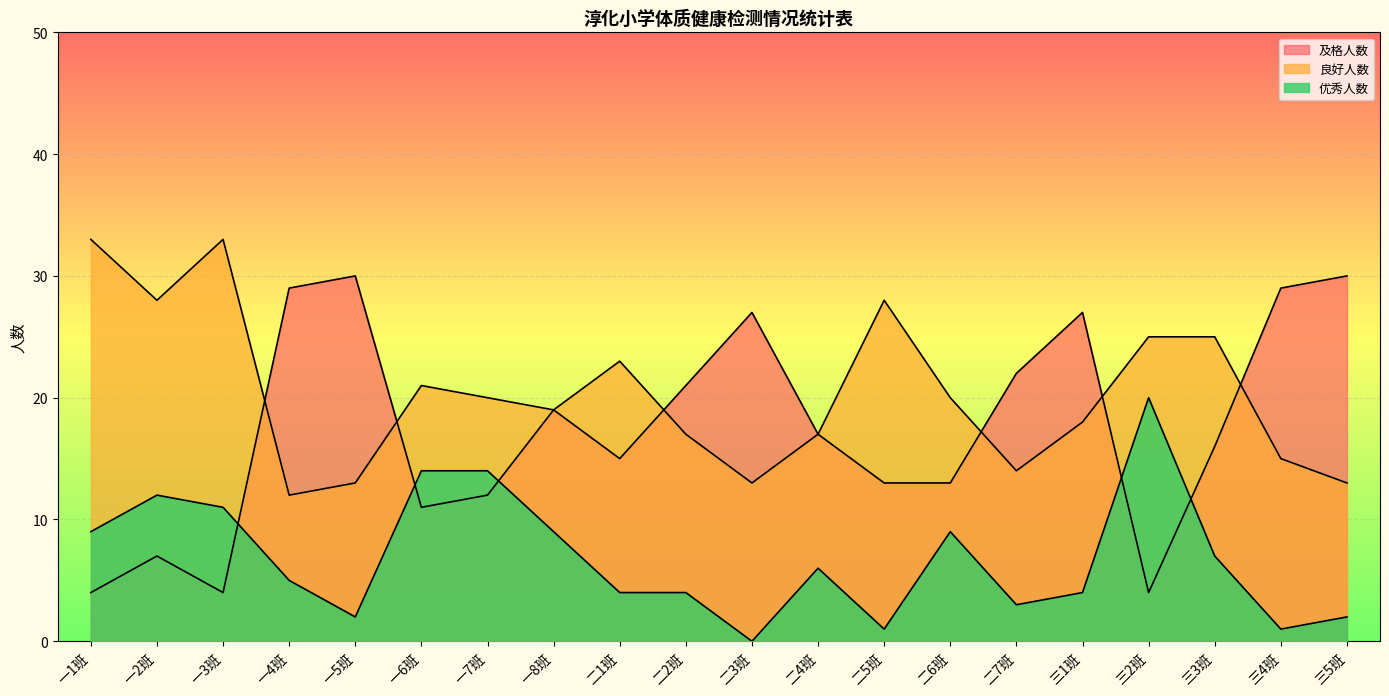

Where does the 及格人数 series first go above 17?

一4班